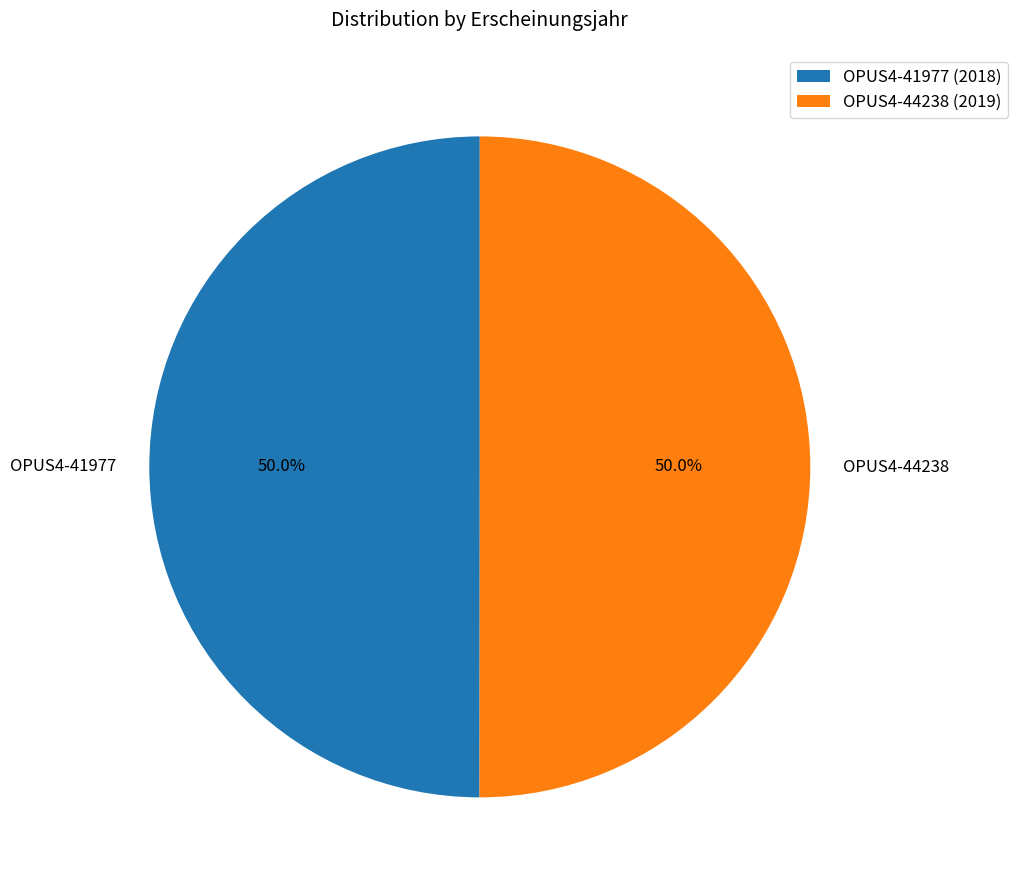

How many segments does this pie chart have?

2